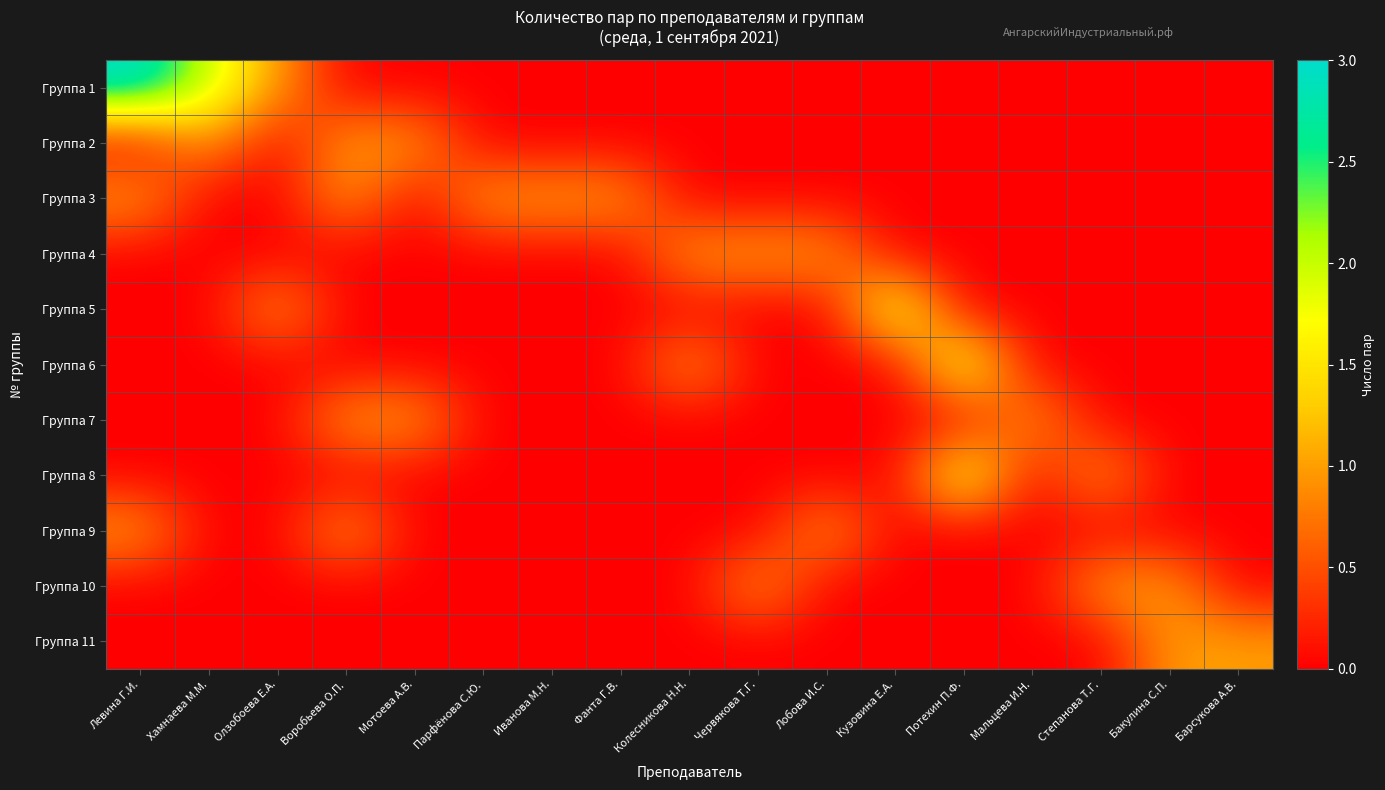

What is the maximum value shown in the chart?

3